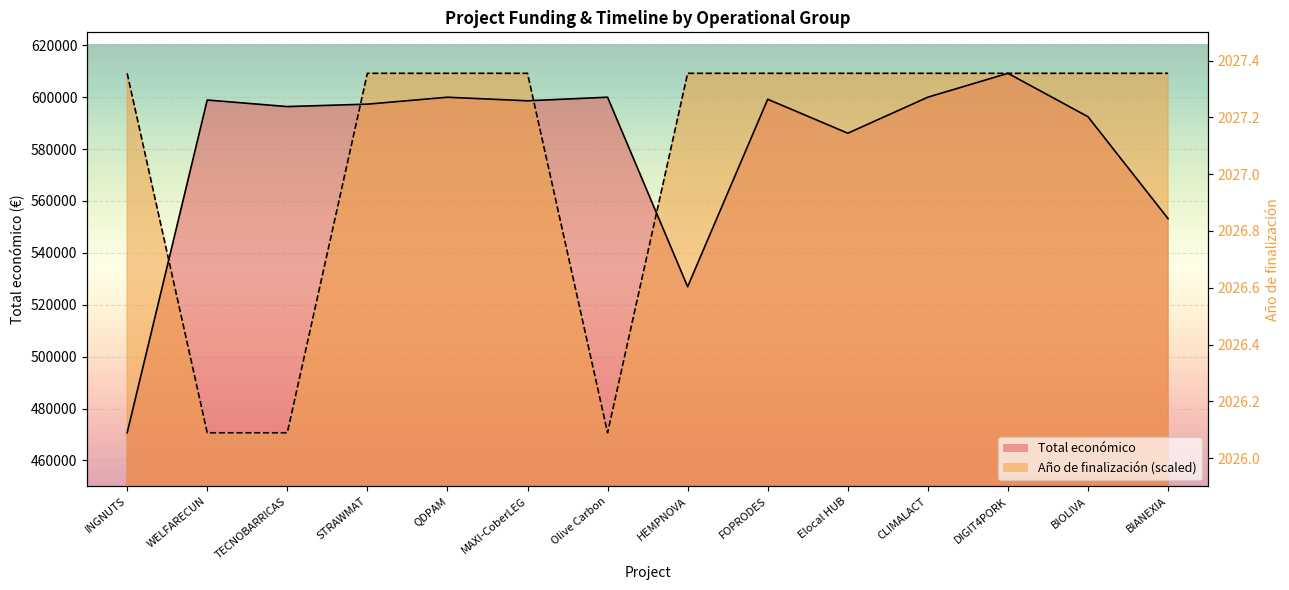

Rank the series by their maximum value, from highest to lowest.

Total económico, Año de finalización